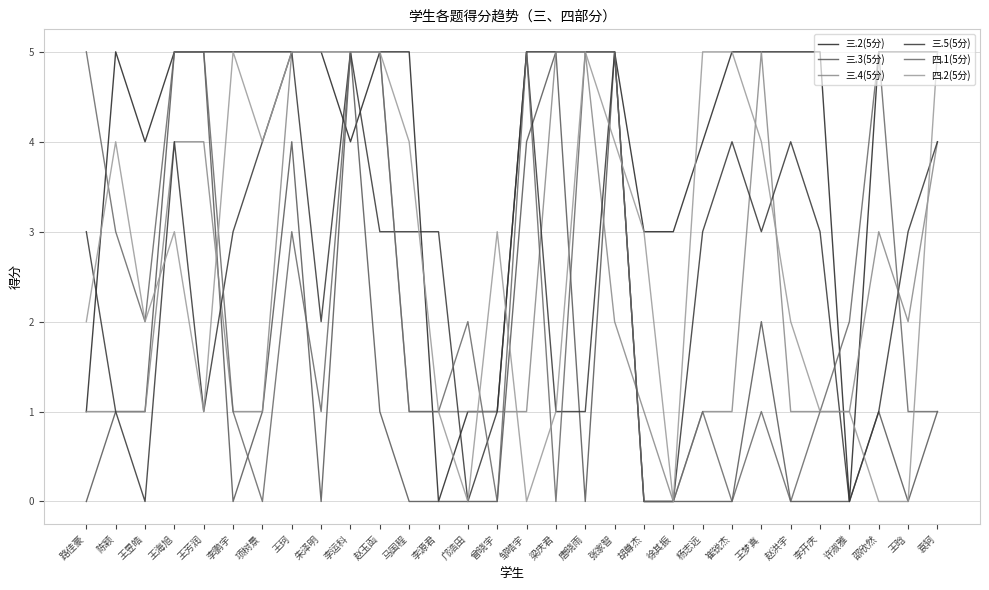

Rank the series at 李开庆 from highest to lowest value.

三.2(5分), 三.5(5分), 三.4(5分), 四.1(5分), 四.2(5分), 三.3(5分)